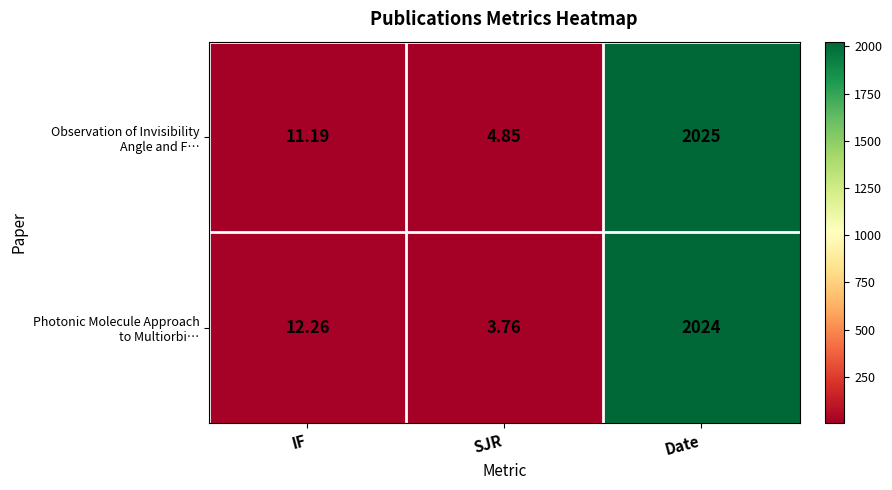

At how many categories does at least one series exceed 683?

1